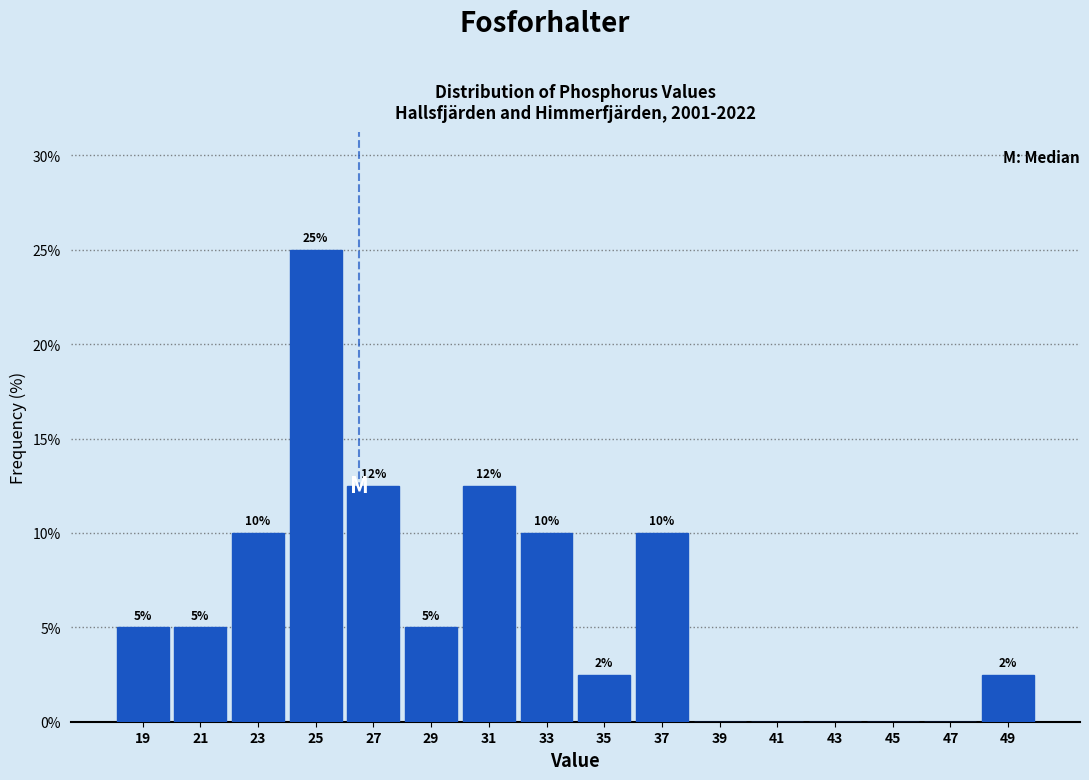

Over which range of the x-axis is the bar tallest?

24 to 26